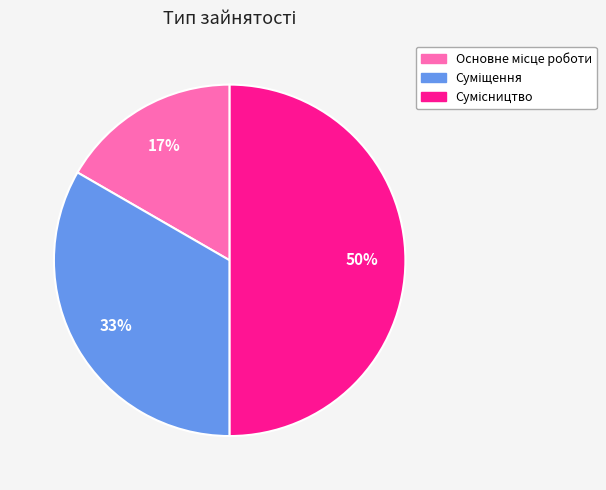

To the nearest percent, what is the difference between the largest and smallest slice percentages?

33%